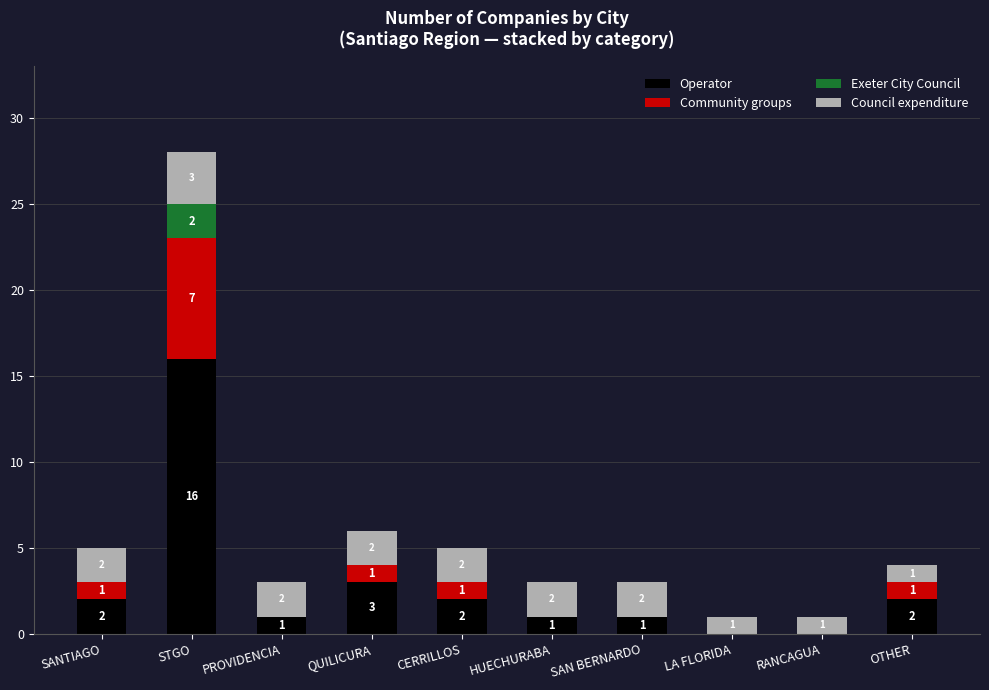

At which label does Operator reach its peak?

STGO